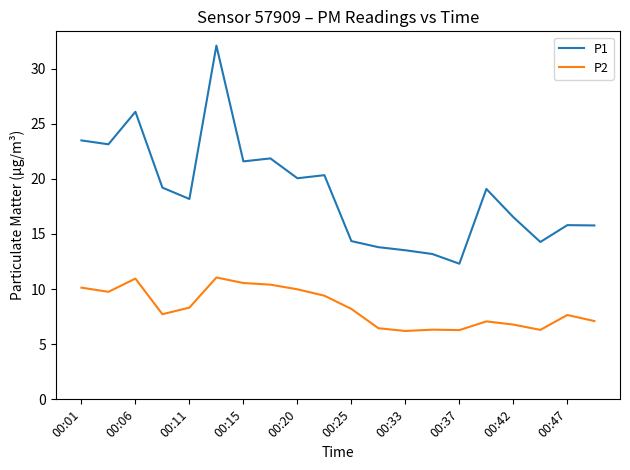

How many series are shown in this chart?

2